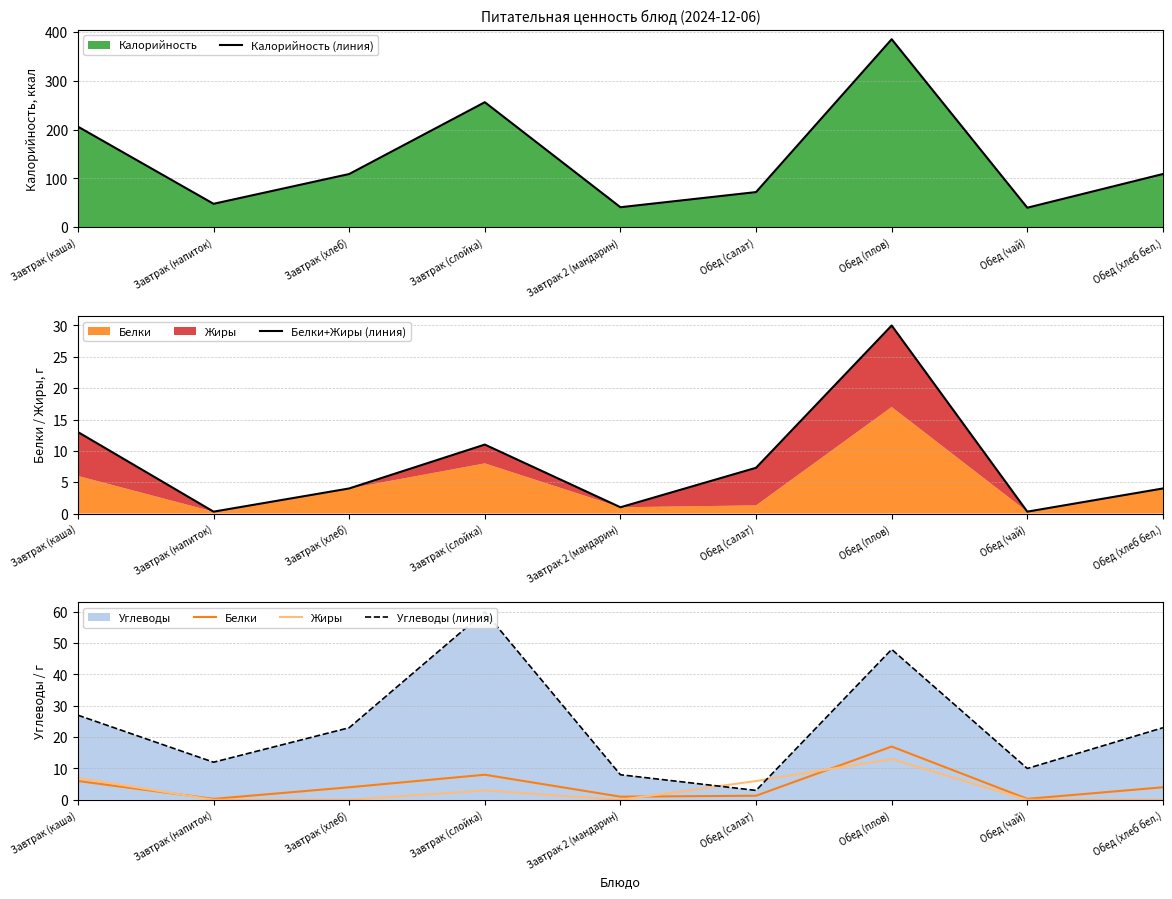

What is the average value of the Углеводы (линия) series?

23.8